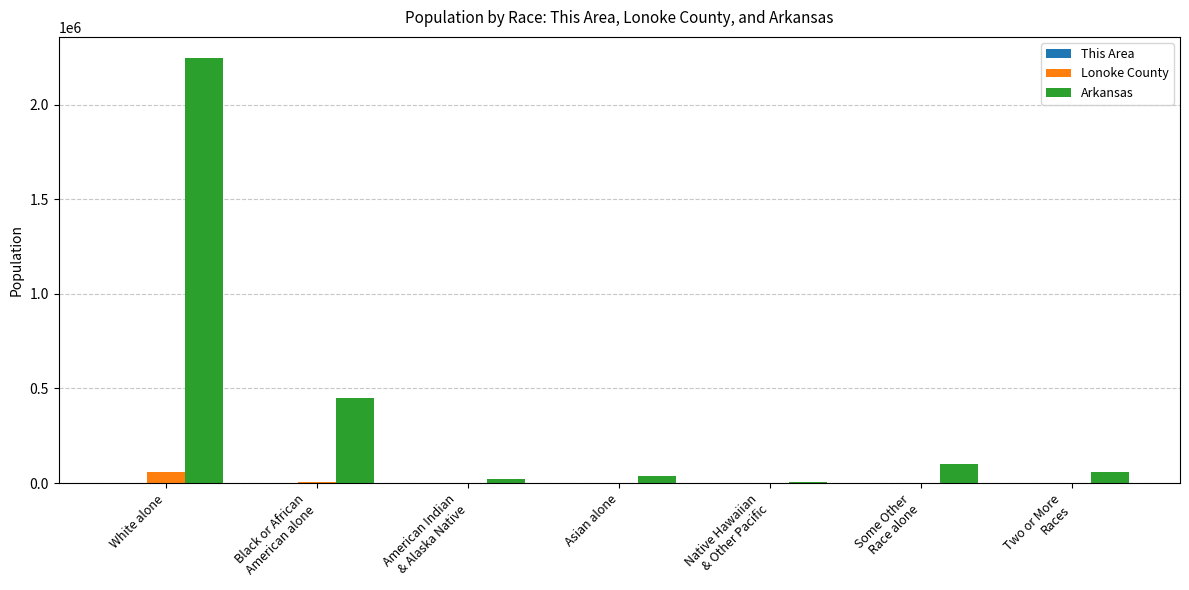

Which label corresponds to the largest value in the chart?

White alone